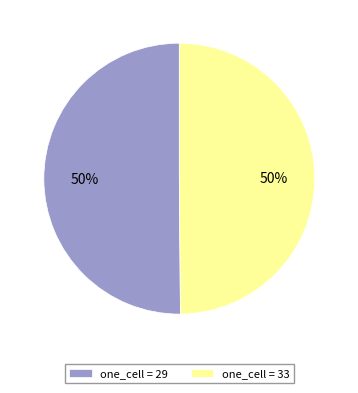

To the nearest percent, what portion does one_cell = 33 represent?

50%